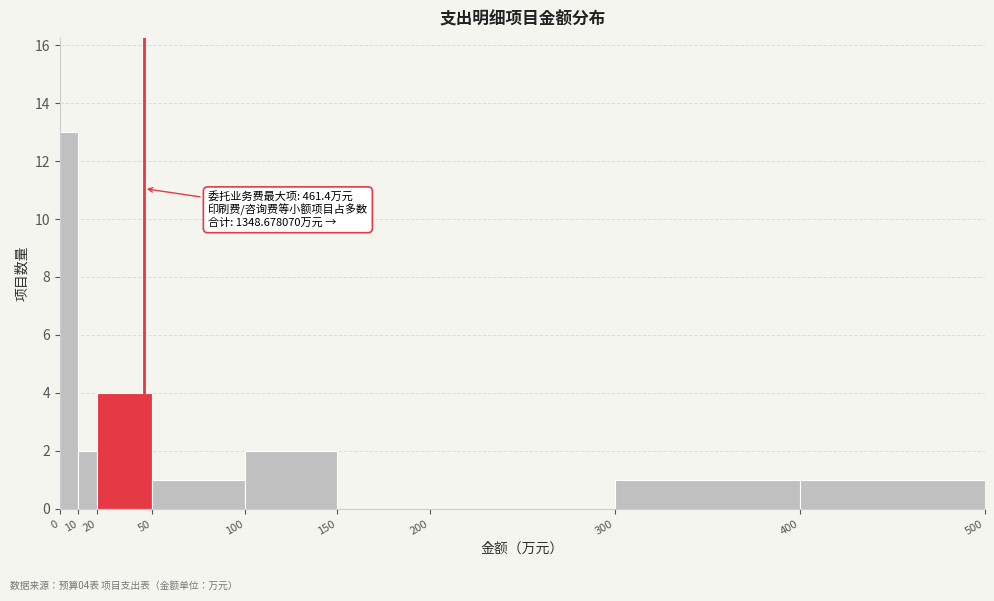

Over which range of the x-axis is the bar tallest?

0 to 10